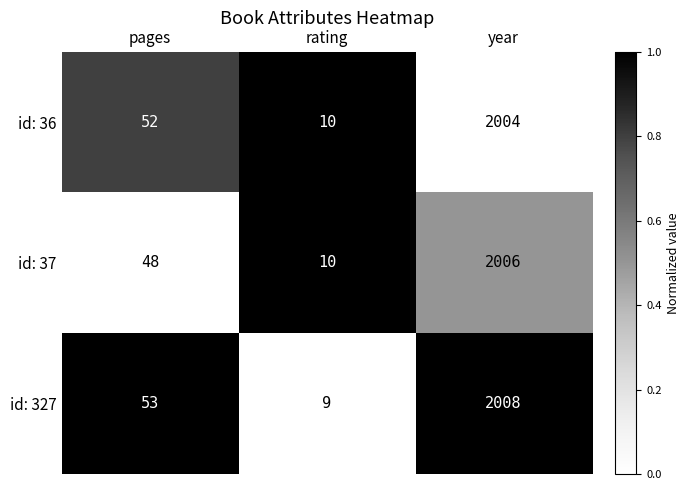

At which category does the chart reach its peak across all series?

year